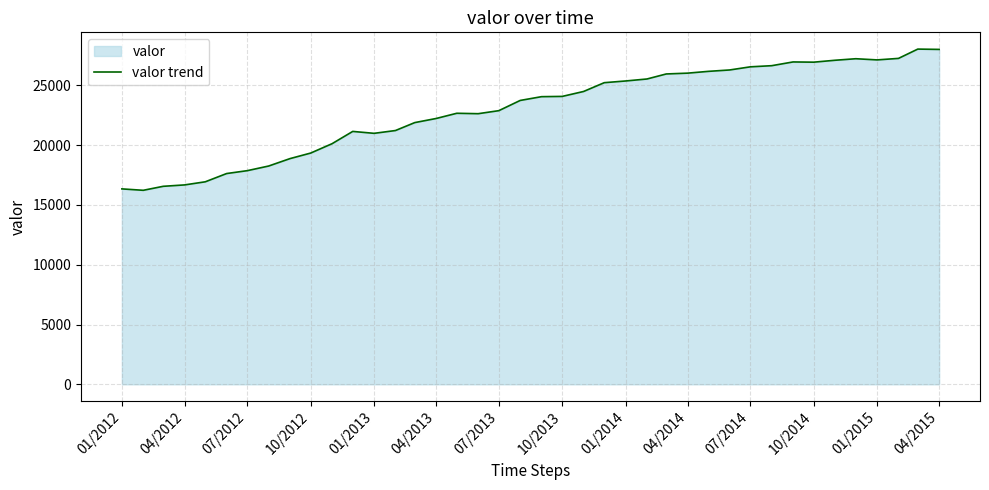

Between 04/2012 and 01/2015, which is larger?

01/2015